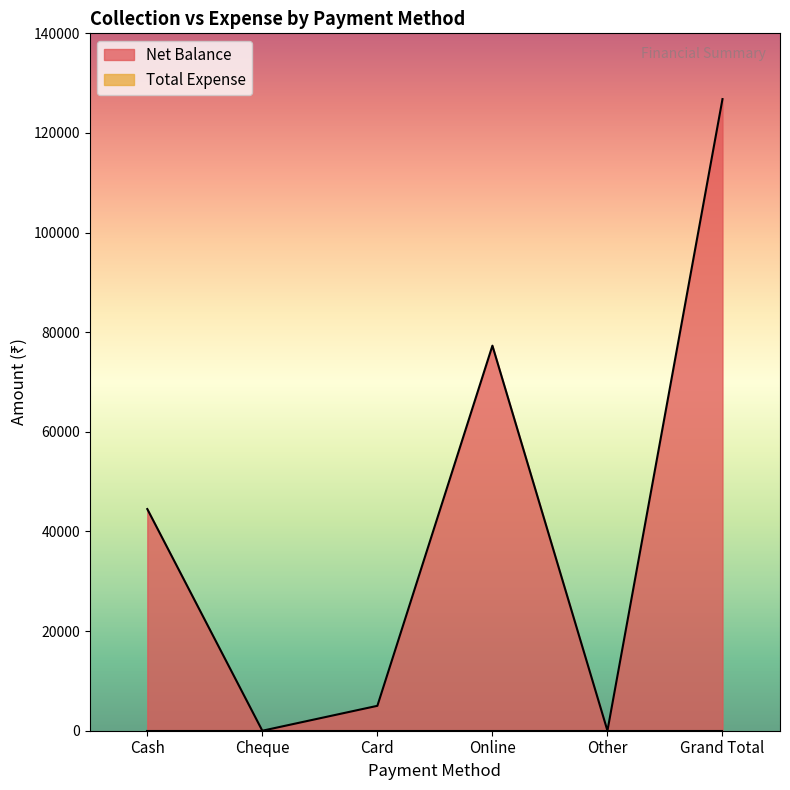

True or false: the data shows -55866 at Other.

False